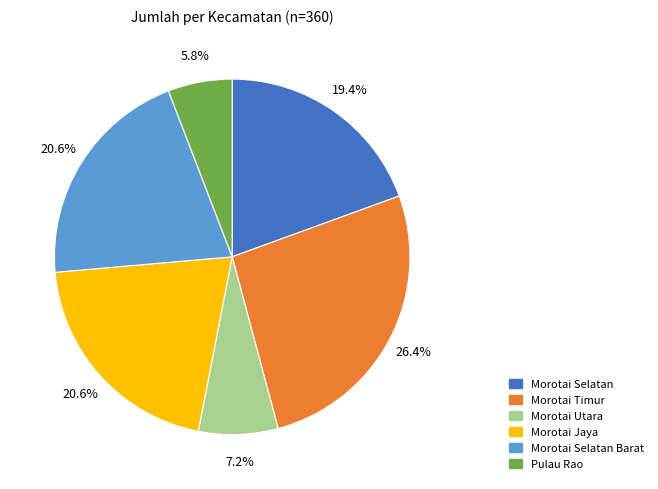

Approximately how many times larger is the value at Morotai Jaya compared to Morotai Selatan Barat?

1.0